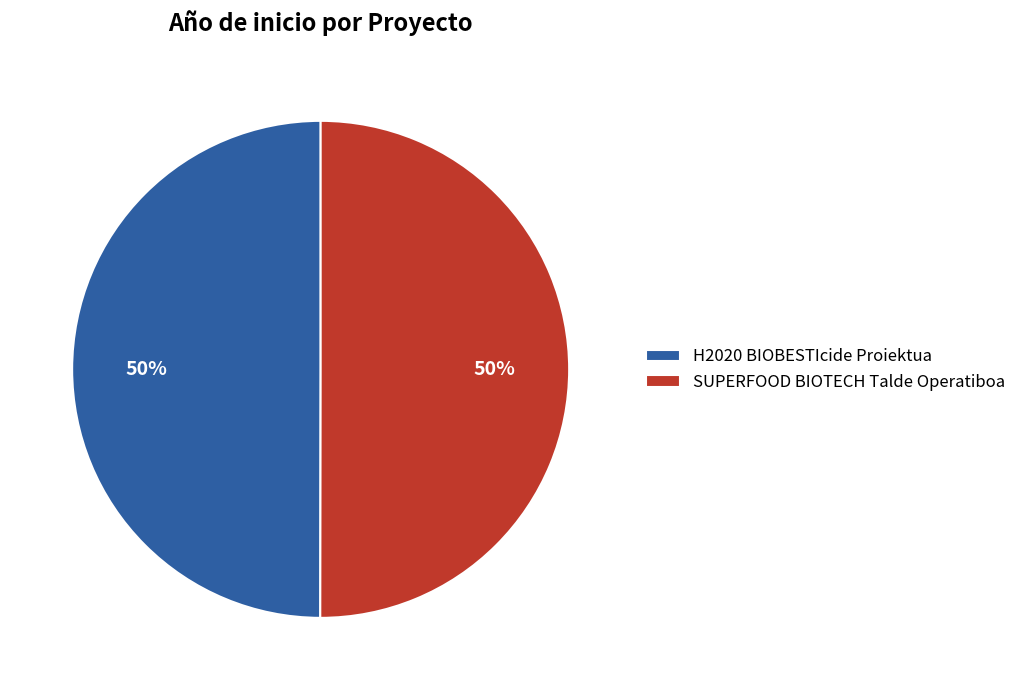

To the nearest percent, what percentage of the pie is H2020 BIOBESTIcide Proiektua?

50%